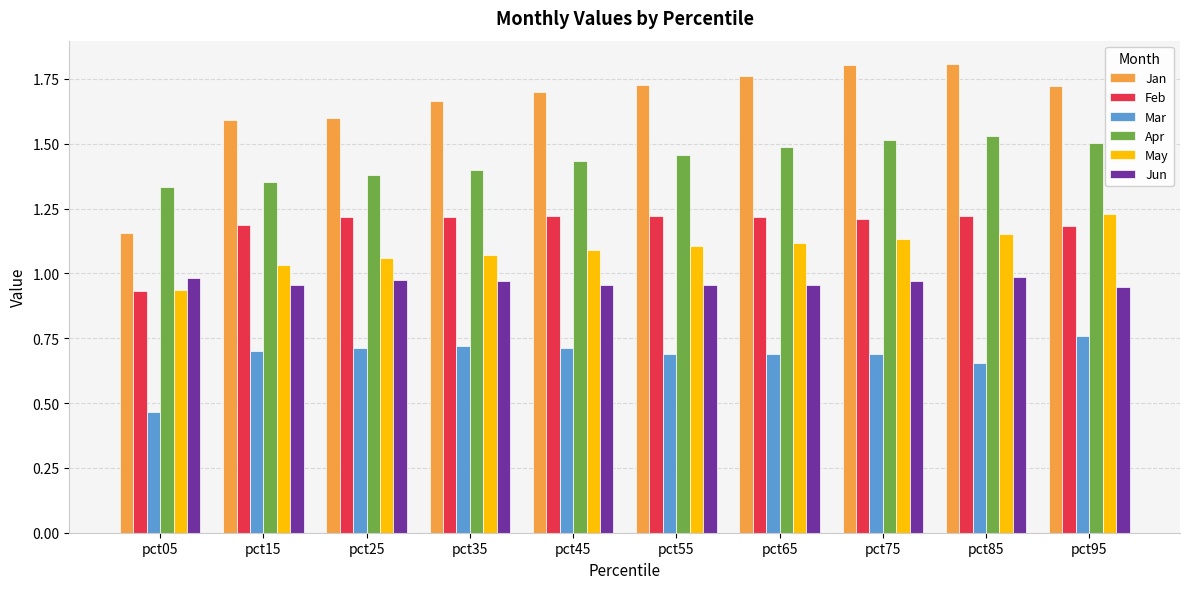

Between pct05 and pct45, which series saw the biggest shift?

Jan